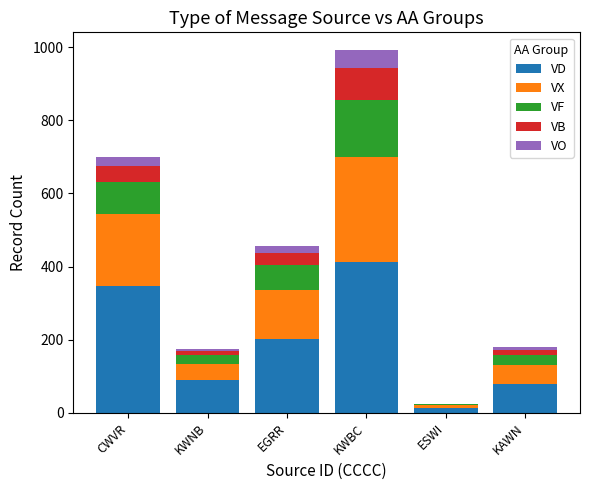

Reading left to right, list the values for the VD series.

CWVR=346	KWNB=89	EGRR=203	KWBC=412	ESWI=12	KAWN=78